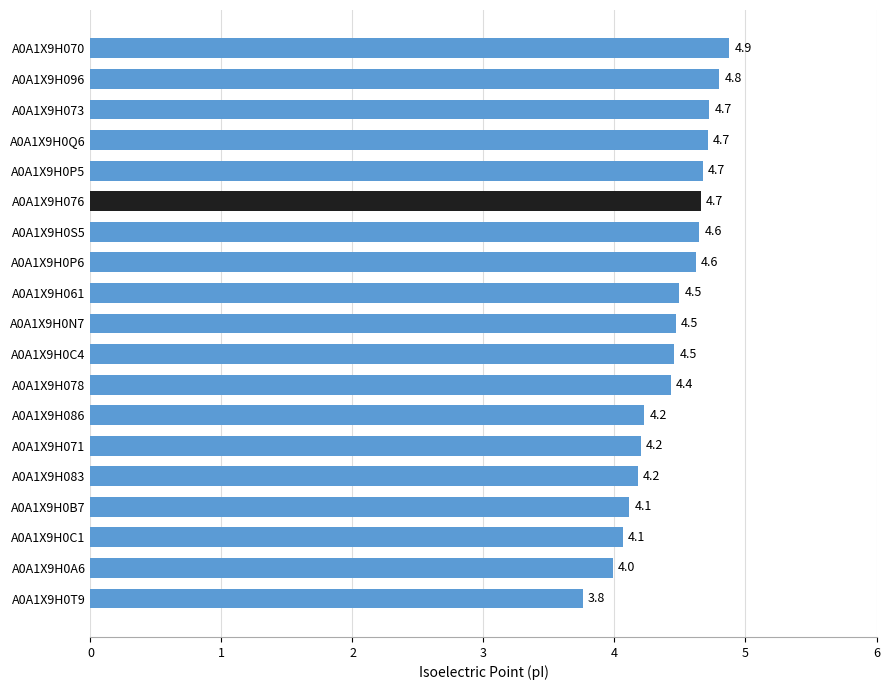

Which label corresponds to the smallest value in the chart?

A0A1X9H0T9